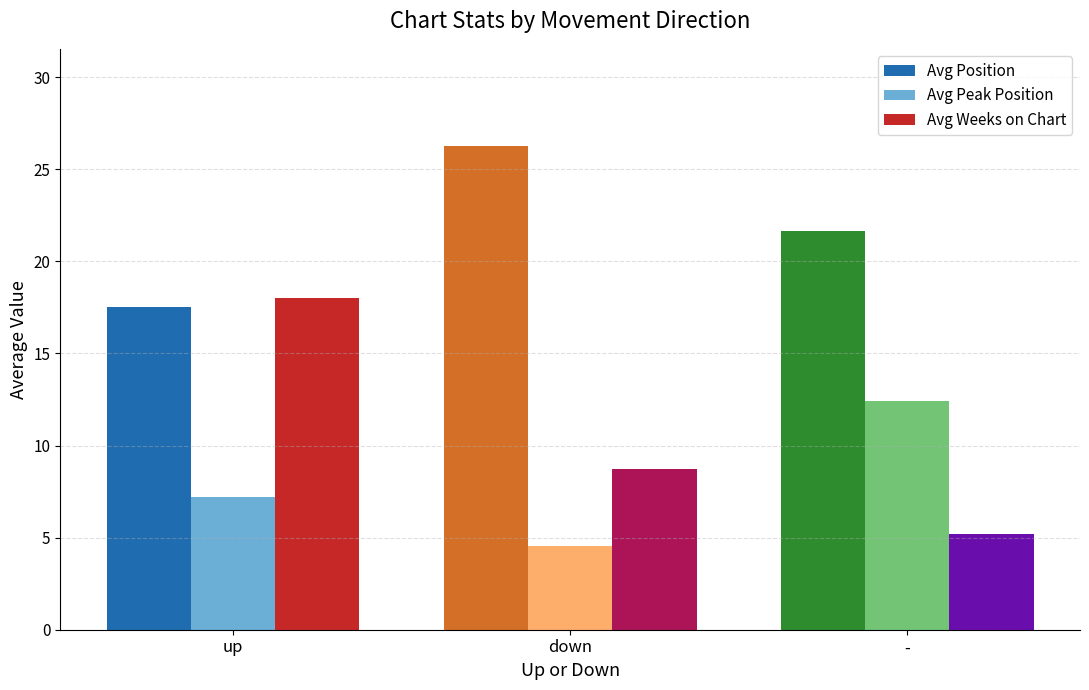

What position from the left is -?

3